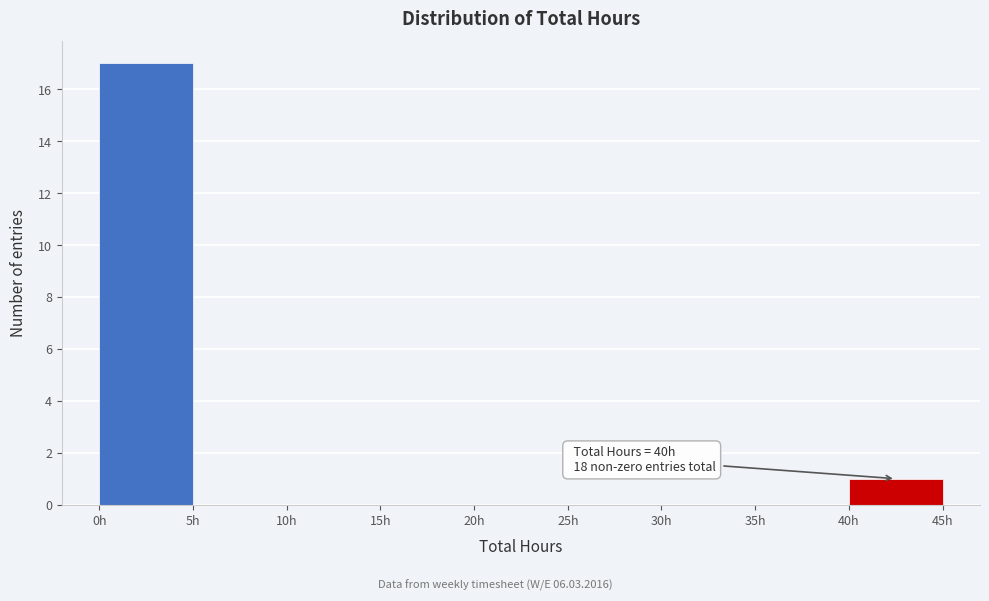

Which range on the x-axis has the tallest bar?

0 to 5